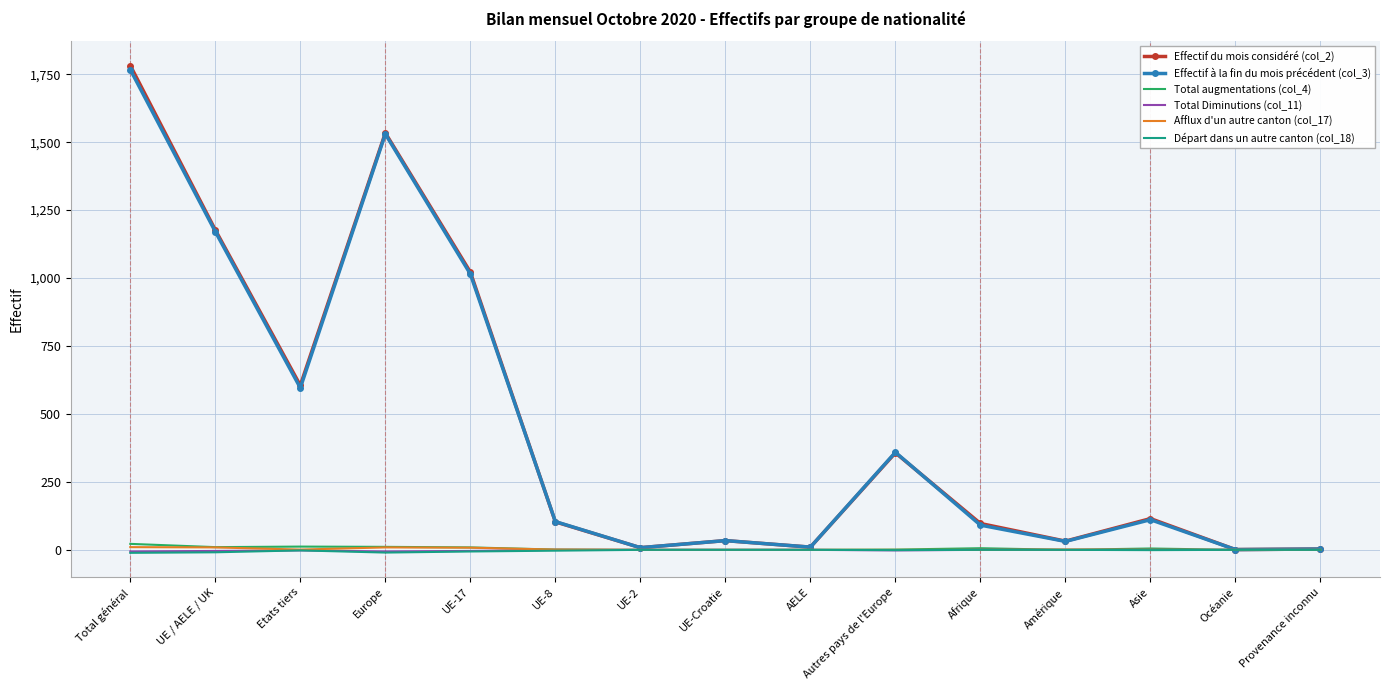

Which series has the widest spread of values?

Effectif du mois considéré (col_2)